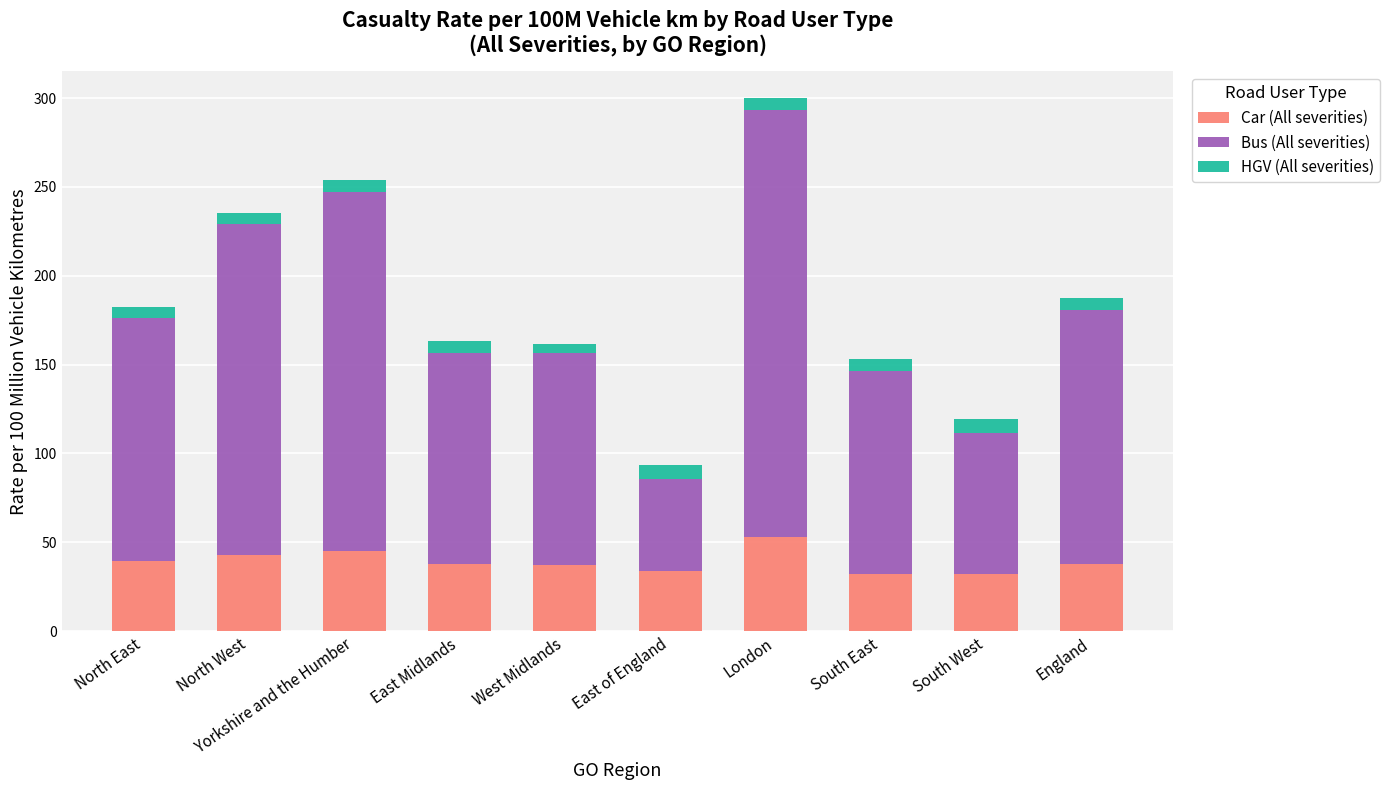

What is the total value across all series at England?

187.3